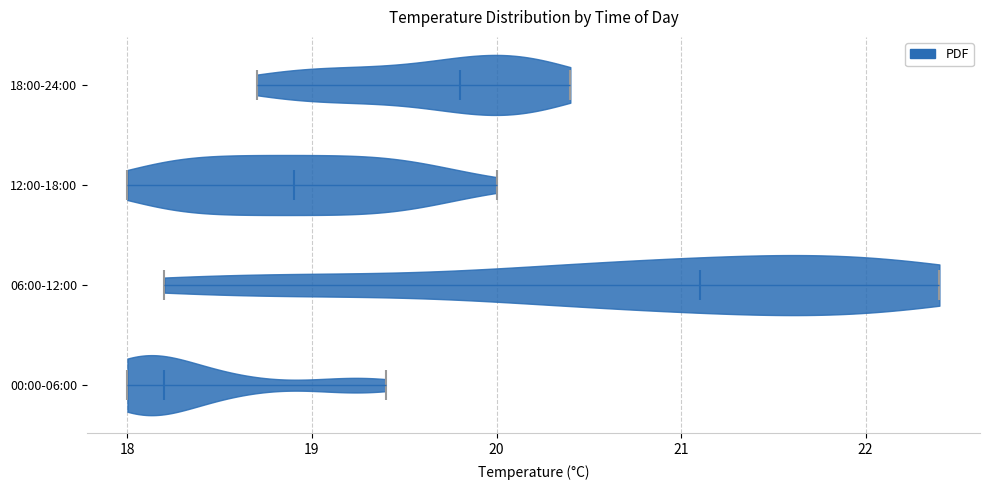

Reading bottom to top, read every violin against the x-axis: where its median line is, and the lowest and highest points it reaches. The values are not printed on the chart, so give them approximately, as read against the axis.

00:00-06:00: median line 18.2, lowest point 18.0, highest point 19.4
06:00-12:00: median line 21.1, lowest point 18.2, highest point 22.4
12:00-18:00: median line 18.9, lowest point 18.0, highest point 20.0
18:00-24:00: median line 19.8, lowest point 18.7, highest point 20.4